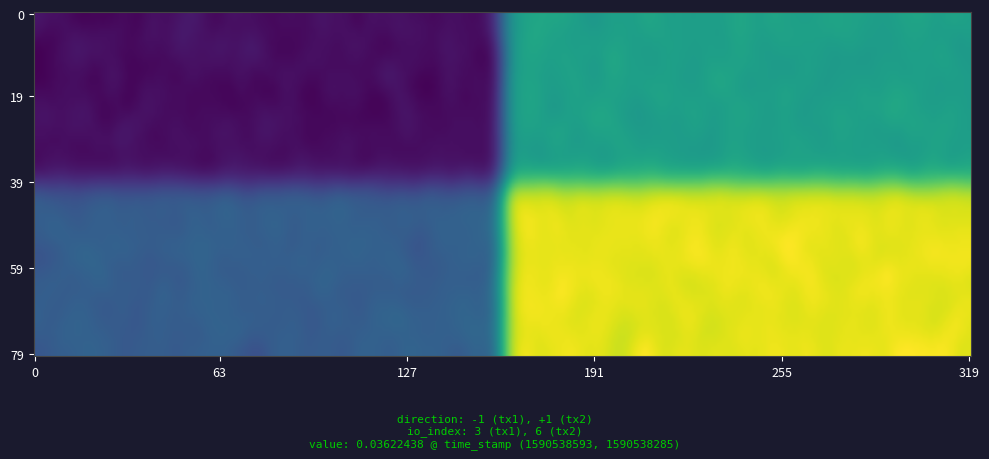

Reading left to right, what are all the values shown in this chart?

8f74a258315b00518933ee37561eac6c70be775: -1	3
25165ea5610d0c6ba250a232685ba2288e1cd58: 1	6